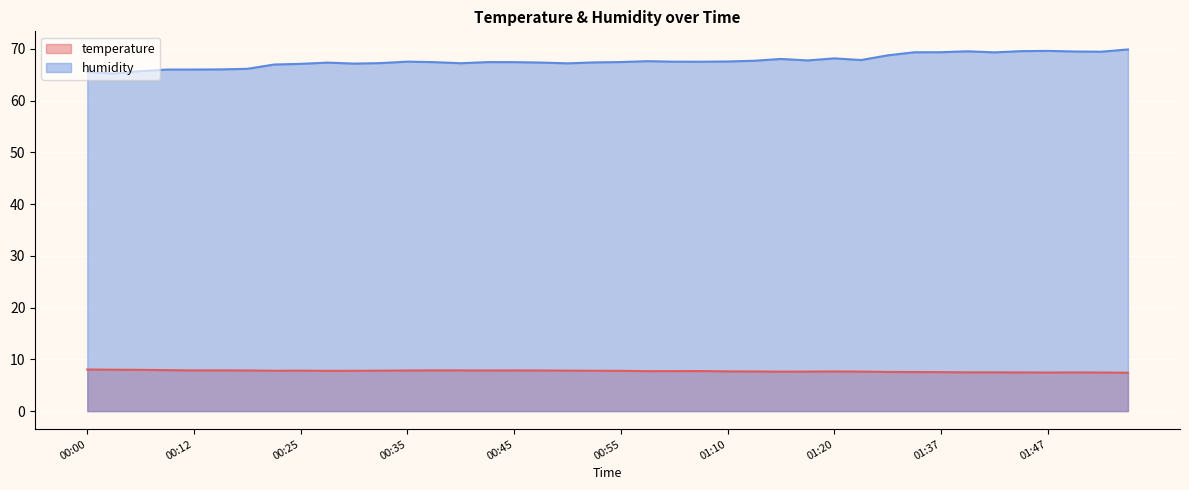

How many data points in humidity are less than 67?

8